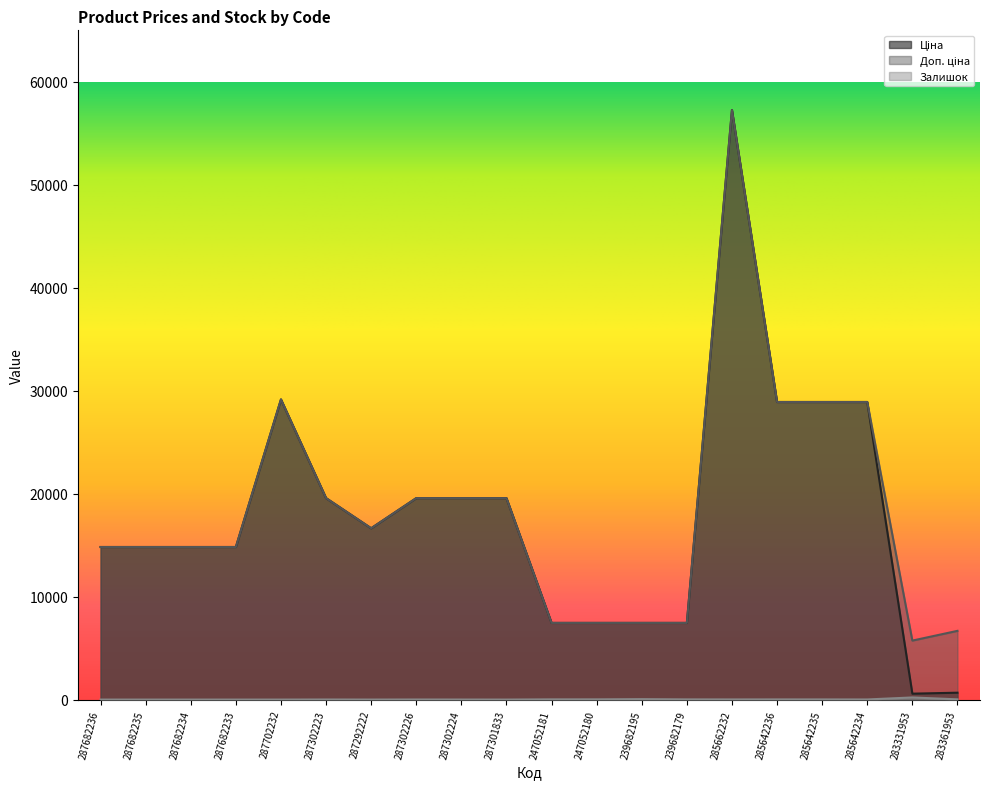

What is the average value of the Доп. ціна series?

18473.1